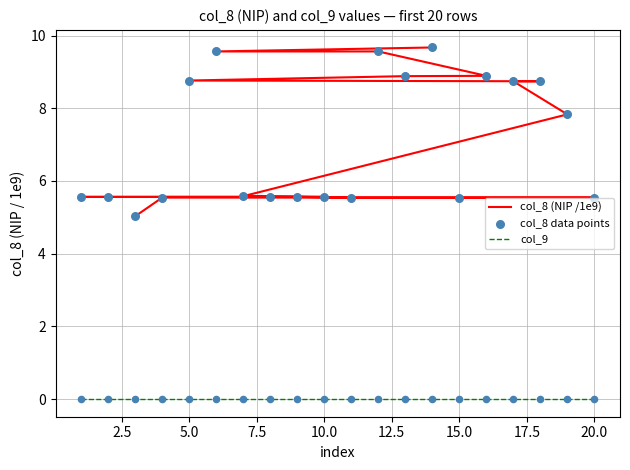

Which series reaches the minimum Y coordinate?

col_9